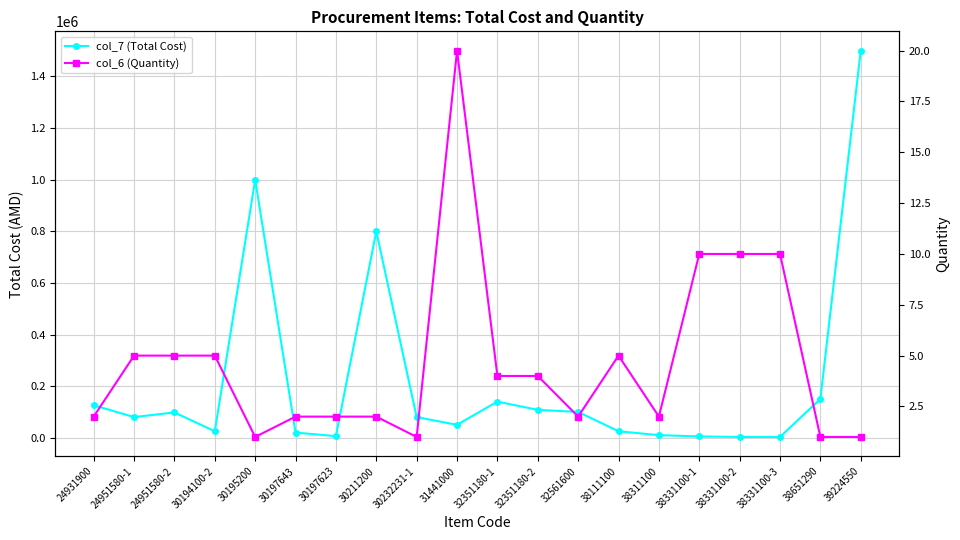

What is the approximate value of col_7 (Total Cost) at 30211200, to the nearest 100?

800000